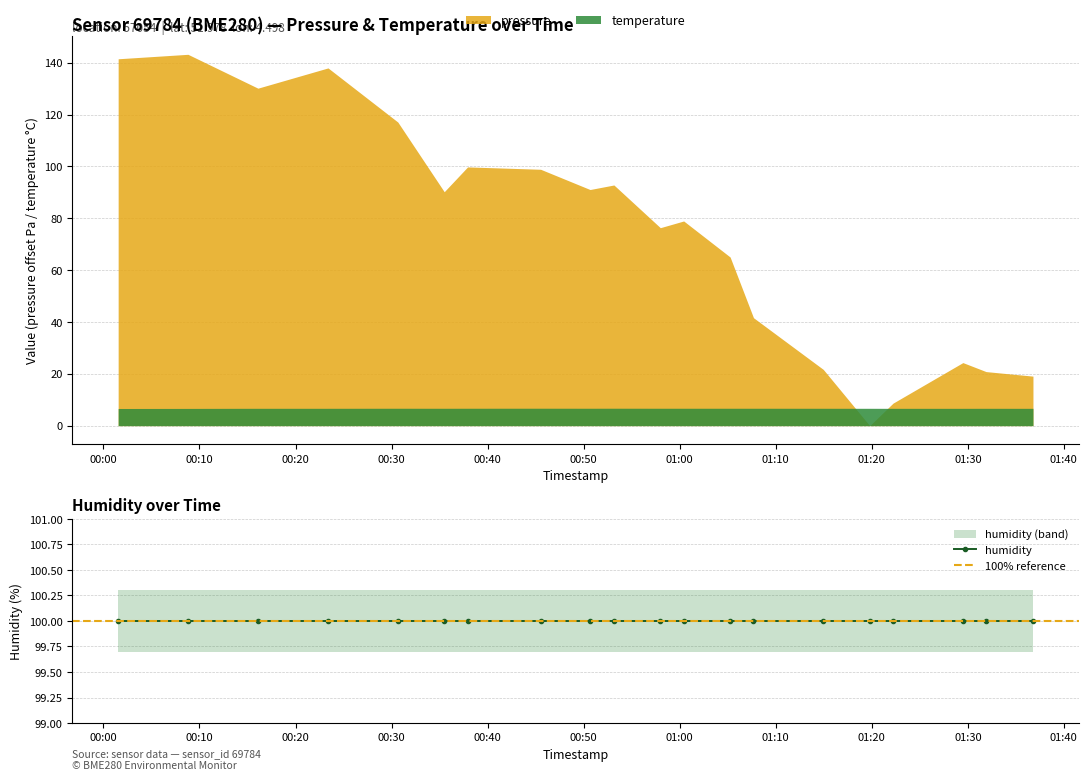

What is the value of the temperature point at the 4th from the left?

6.7